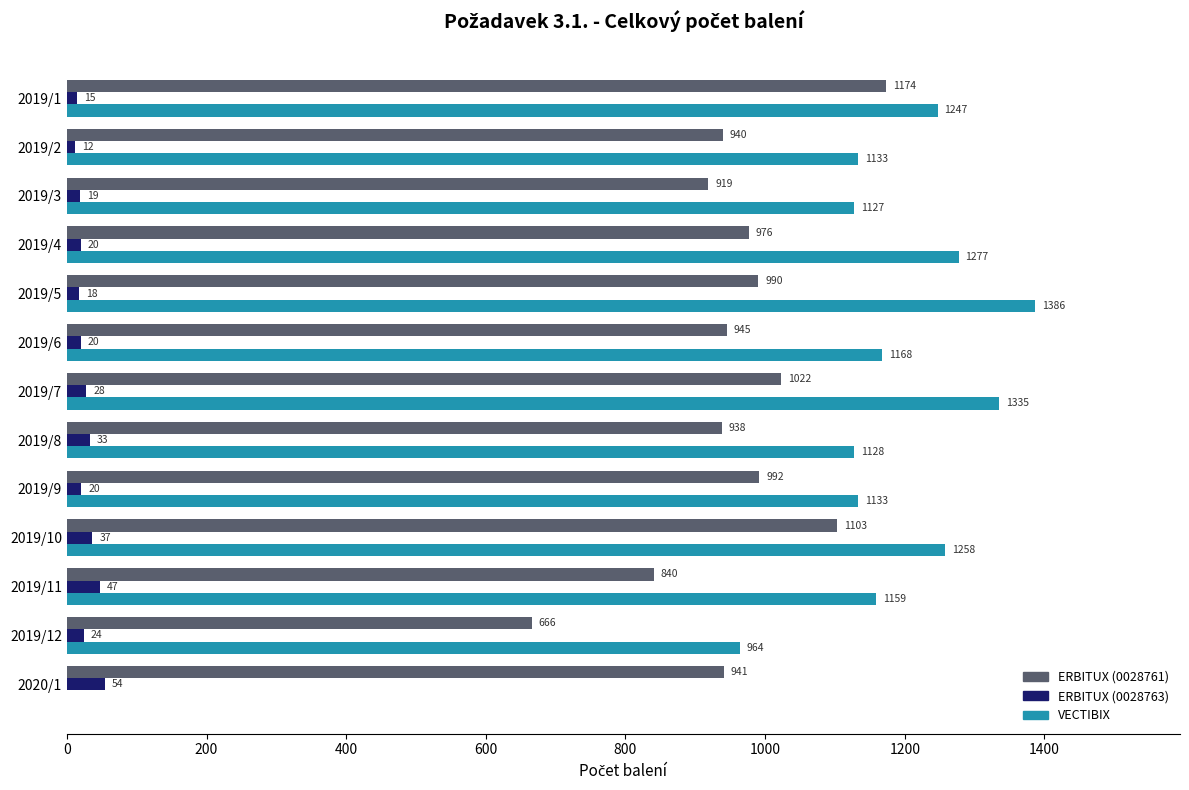

True or false: ERBITUX (0028761) has a value of 941.1 at 2020/1.

True